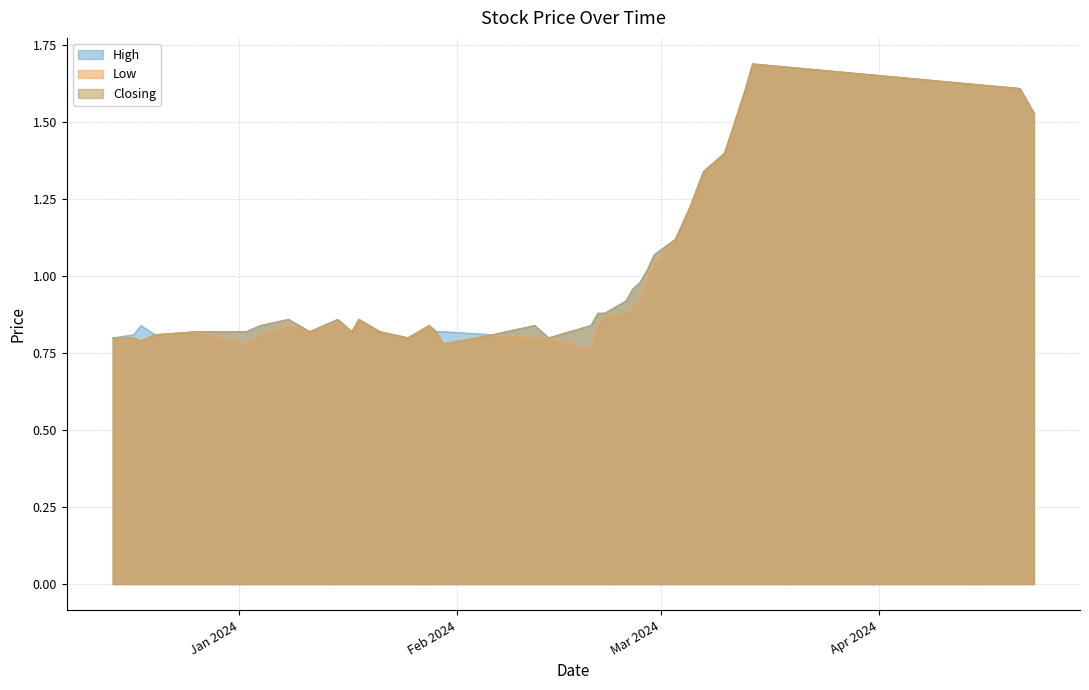

Which has a higher value, 21/02/2024 or 29/02/2024?

29/02/2024